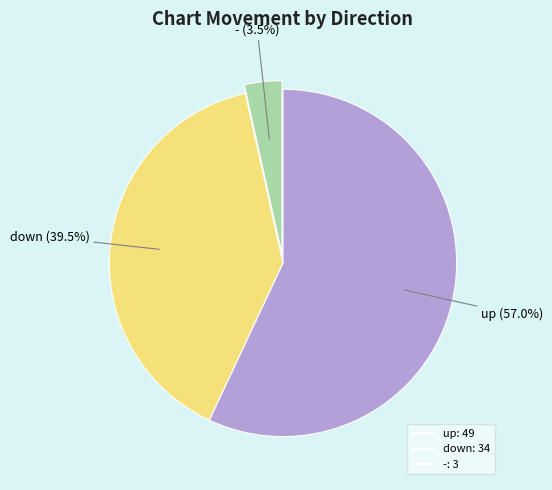

How much of the chart is everything except up?

43.0%